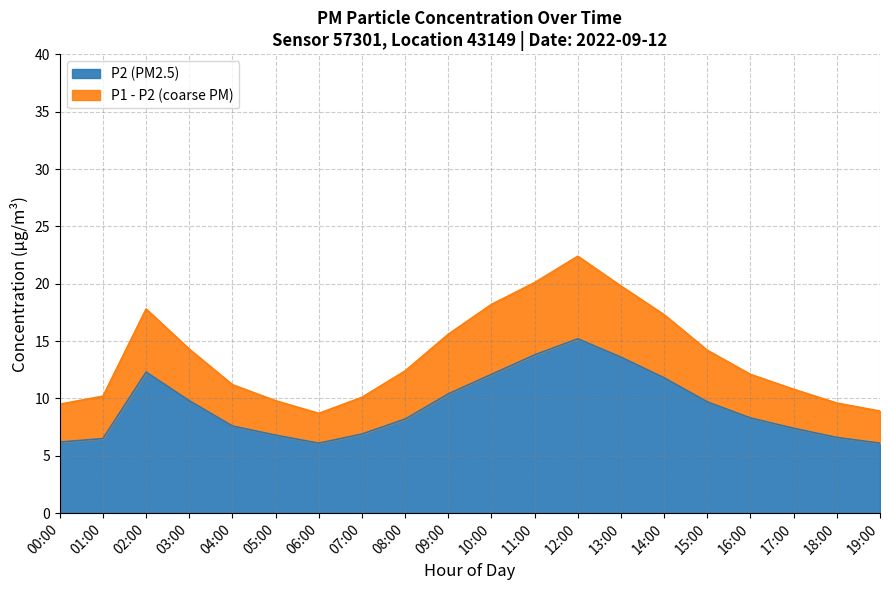

What is the difference between the P2 values at 11:00 and 05:00?

7.0